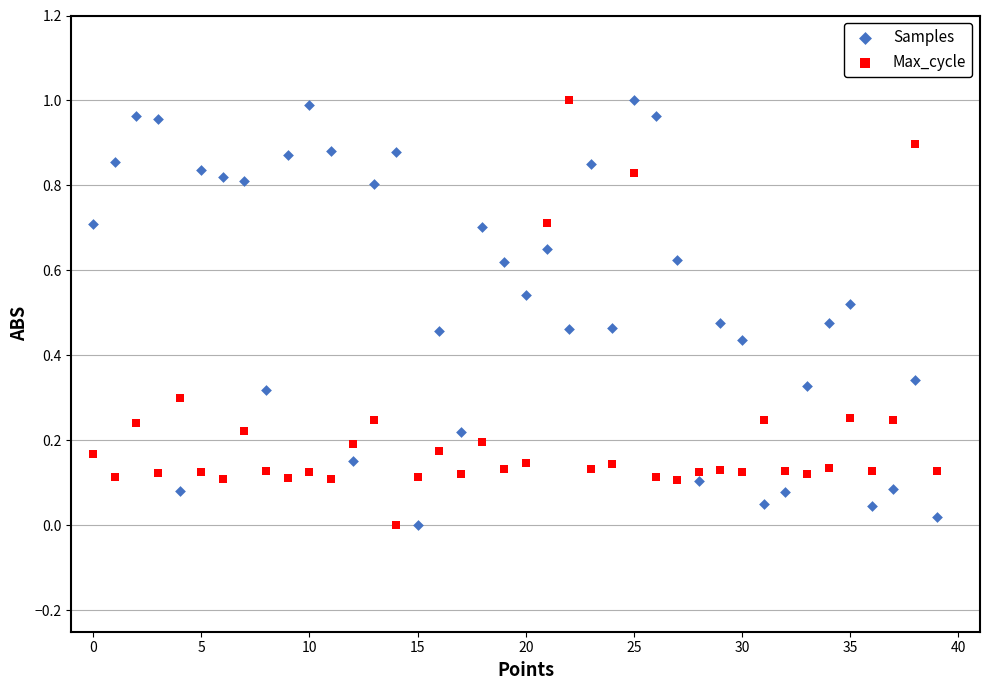

What are all the series names shown in the legend?

Samples, Max_cycle